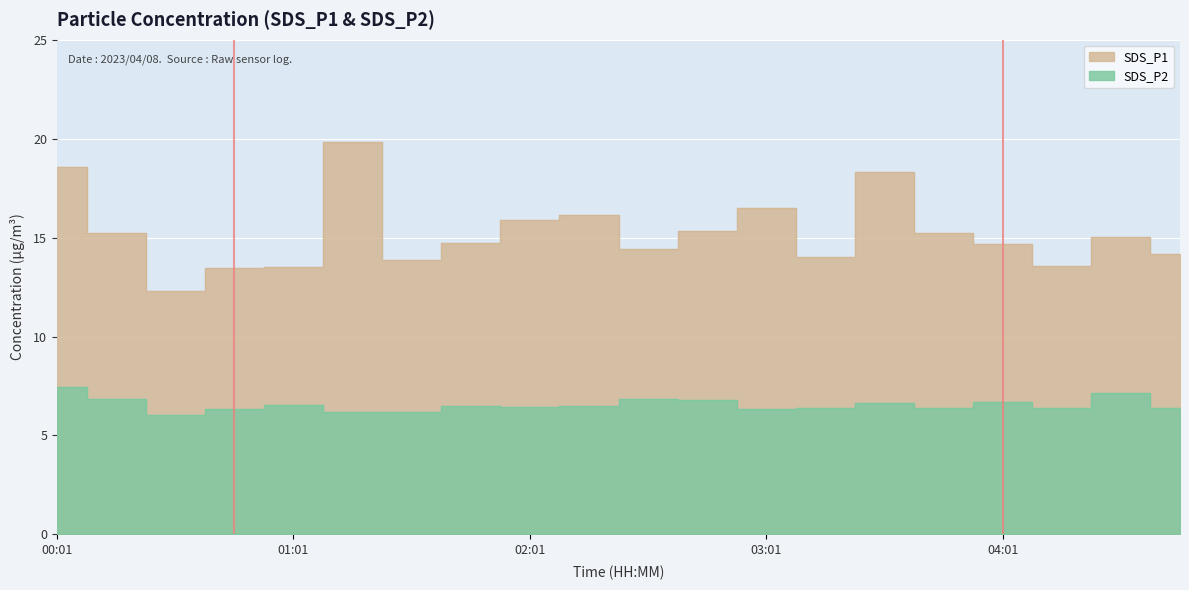

In SDS_P2, how many points are higher than both neighbors (excluding endpoints)?

6